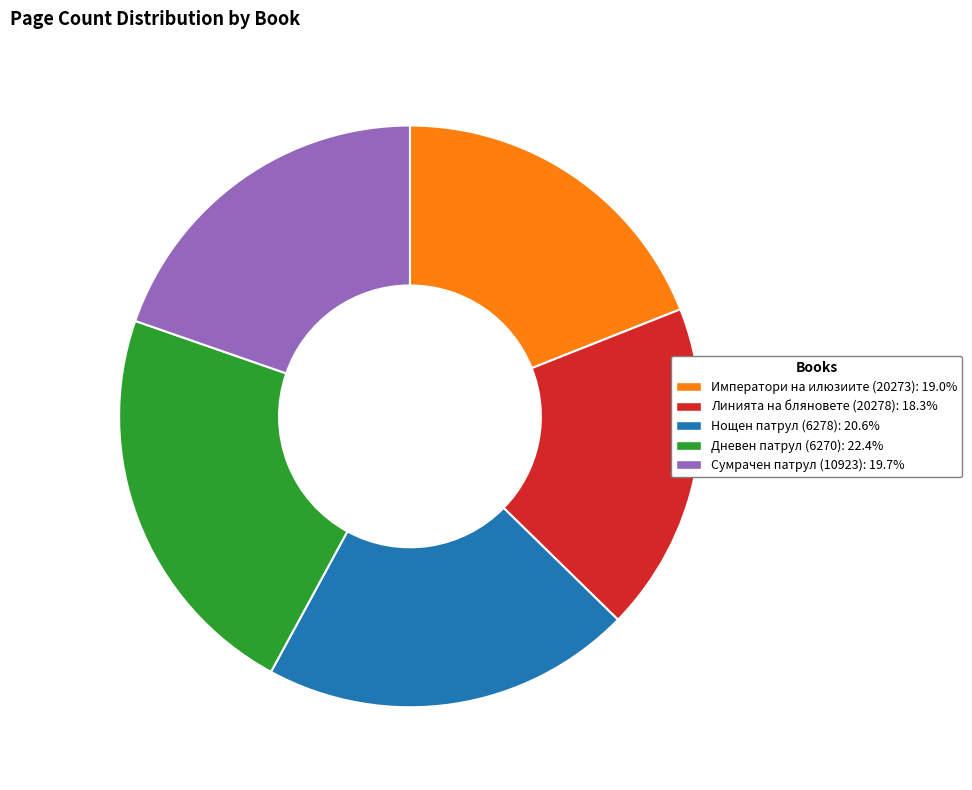

Which slice is the largest?

Дневен патрул (6270)